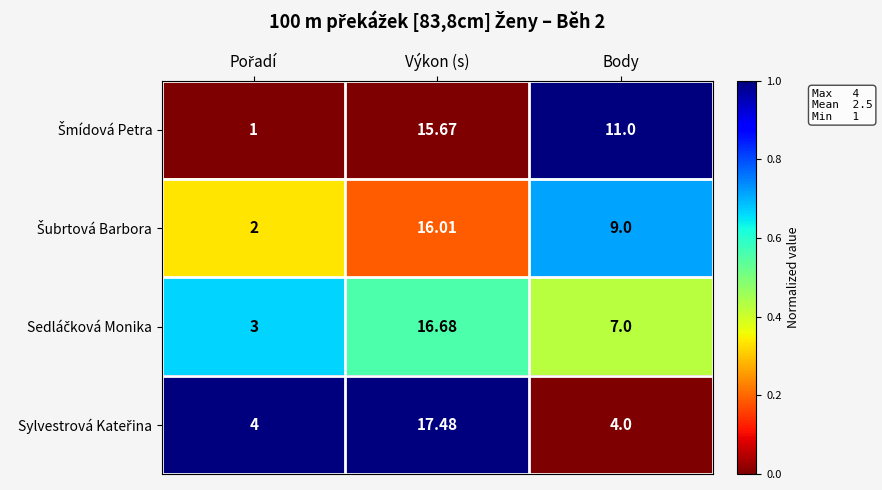

Count the number of categories in the chart.

3